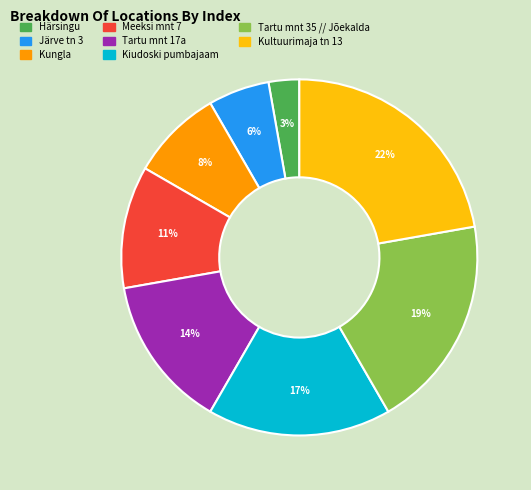

What percentage is the Kungla slice, to the nearest percent?

8%